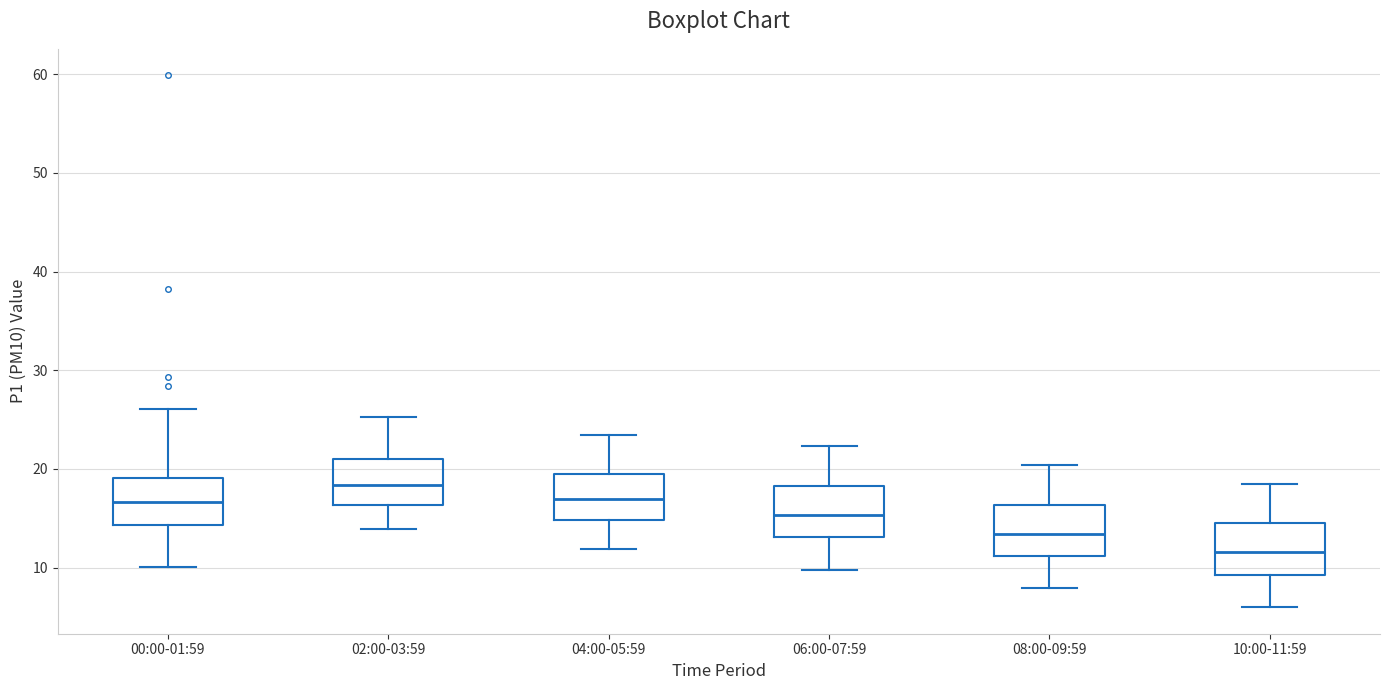

Reading left to right, transcribe this box plot: for each box, give where its median line is, the range the box spans, and where its two whiskers end, as read against the y-axis. The values are not printed on the chart, so give them approximately, as read against the axis.

00:00-01:59: median 17, box 14 to 19, whiskers 10 to 26
02:00-03:59: median 18, box 16 to 21, whiskers 14 to 25
04:00-05:59: median 17, box 15 to 19, whiskers 12 to 23
06:00-07:59: median 15, box 13 to 18, whiskers 10 to 22
08:00-09:59: median 13, box 11 to 16, whiskers 8 to 20
10:00-11:59: median 12, box 9 to 15, whiskers 6 to 19